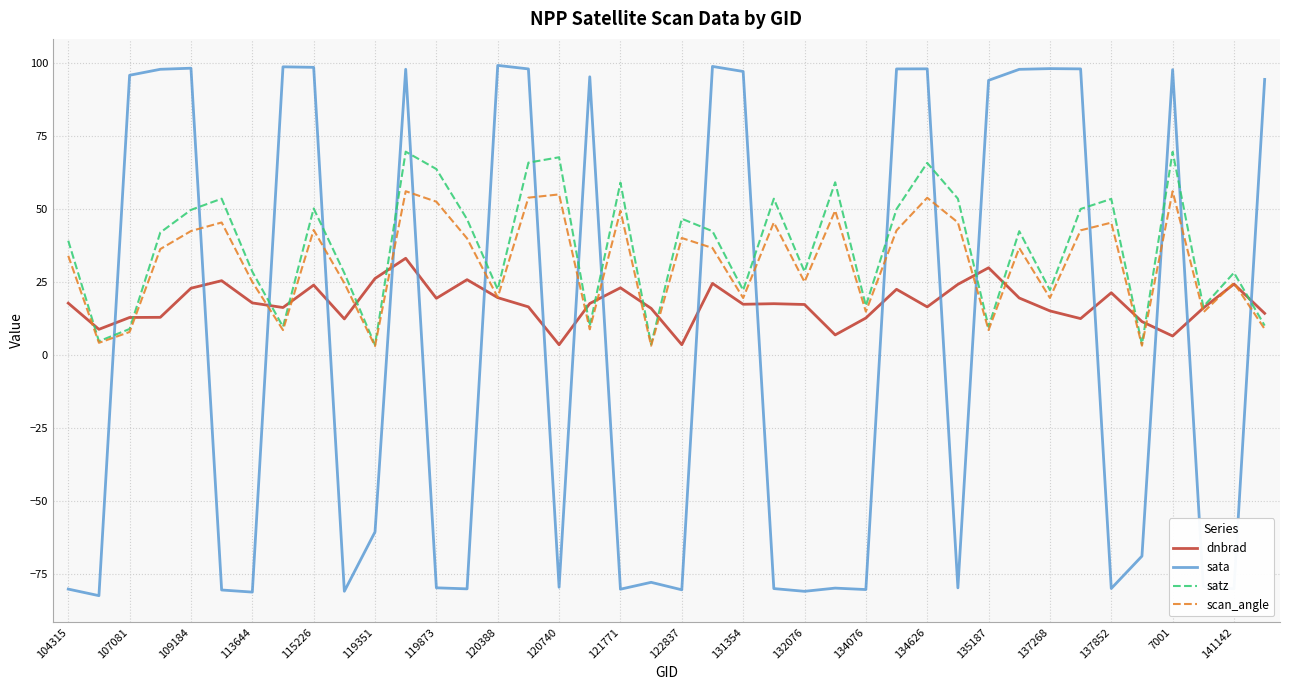

Which series has the largest range (max minus min)?

sata